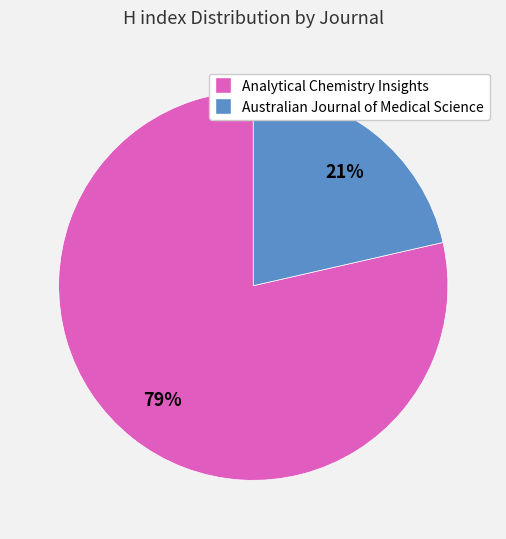

Rank the categories by value from highest to lowest.

Analytical Chemistry Insights, Australian Journal of Medical Science